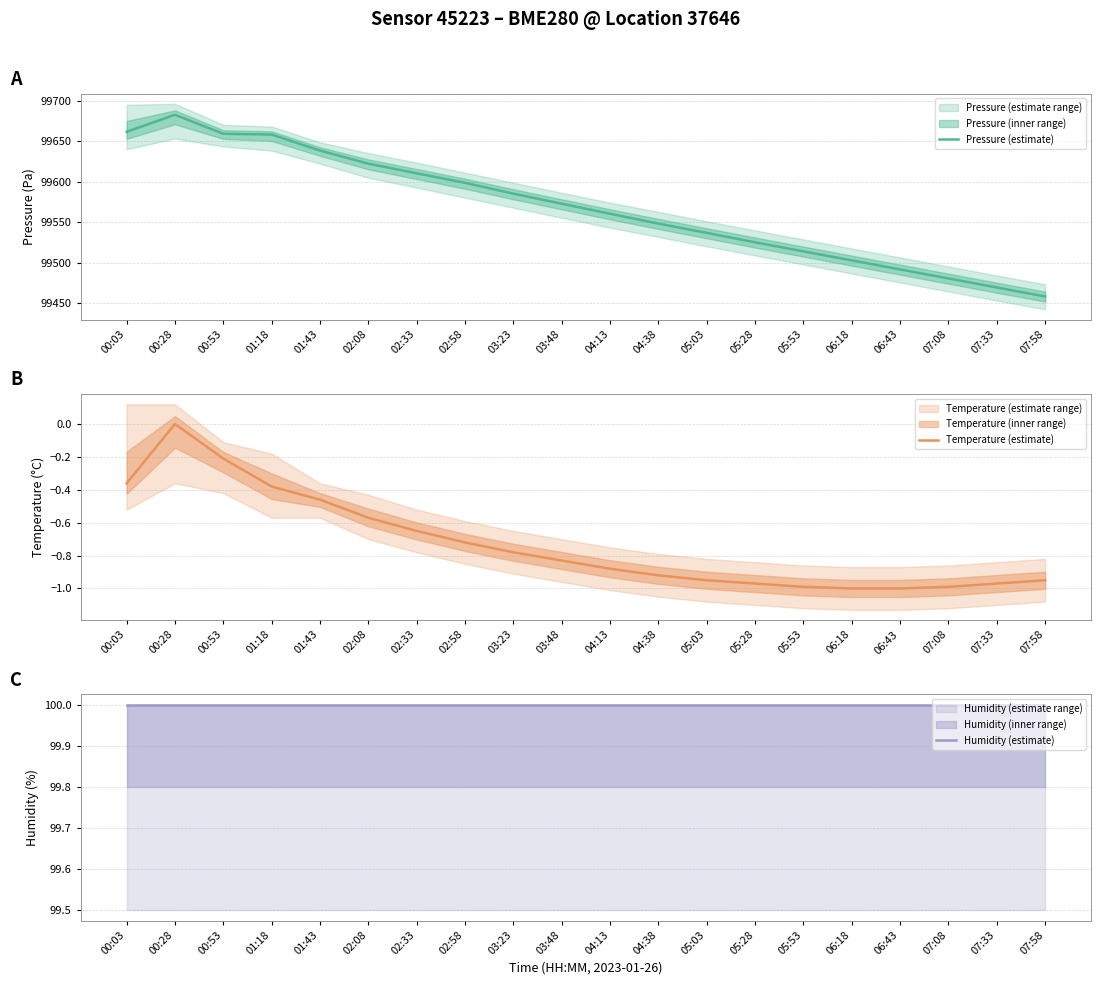

How many lines are shown in the chart?

3